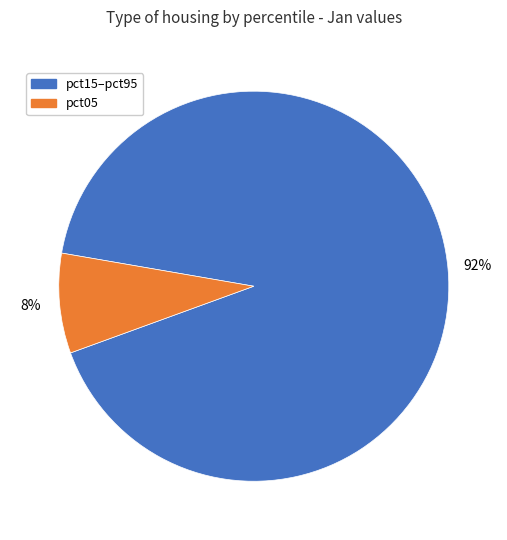

Does any single category account for the majority?

Yes